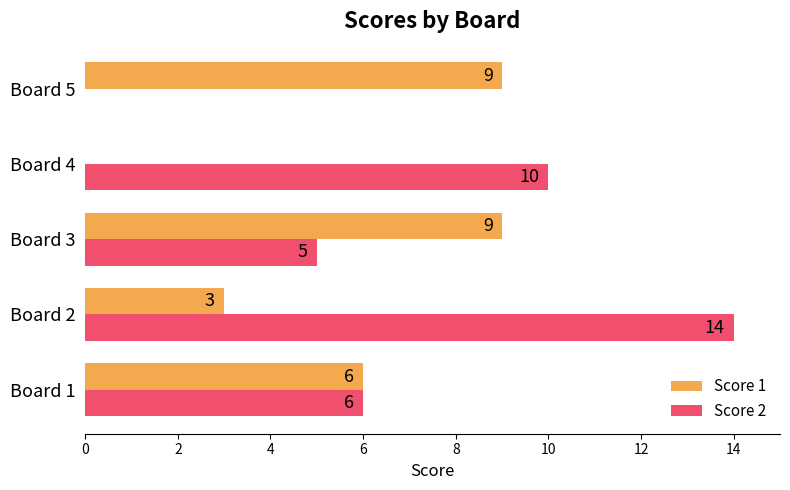

The Score 1 series shows 6 at Board 1. True or false?

True